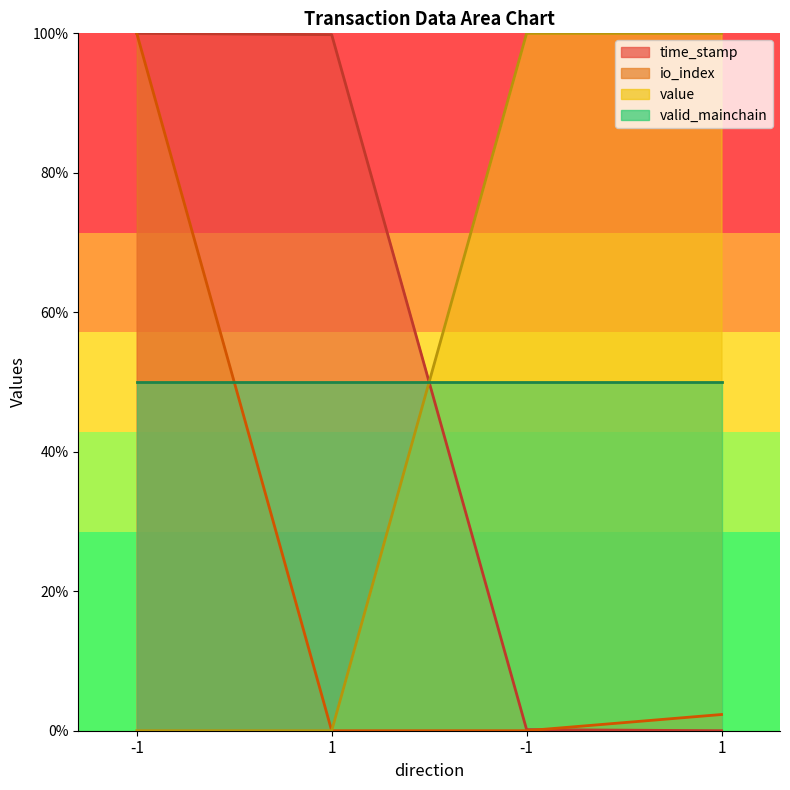

What is the average value of the io_index series?

25.6